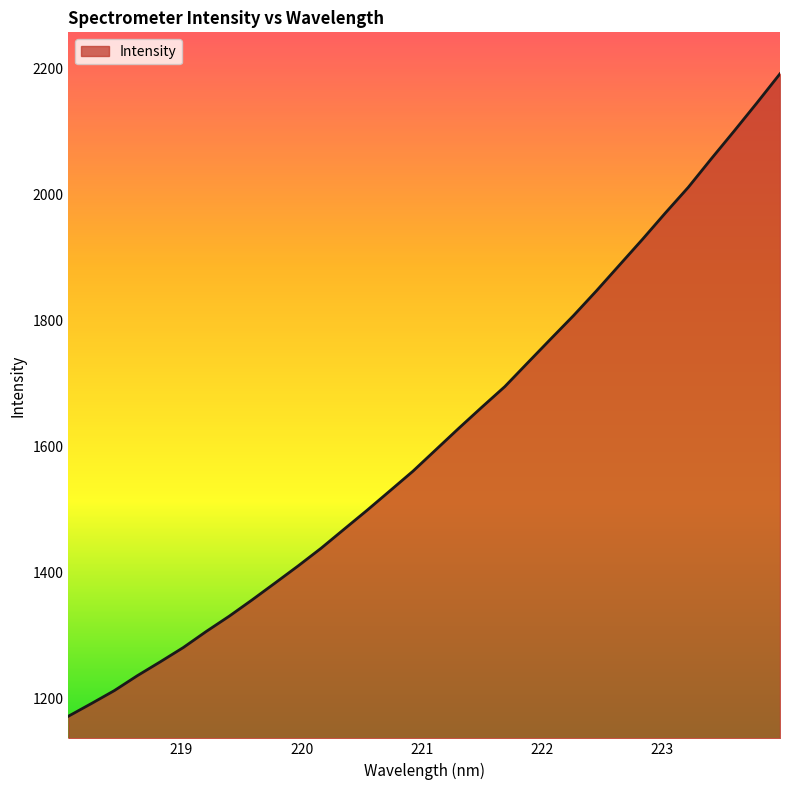

What is the minimum value shown in the chart?

1172.3